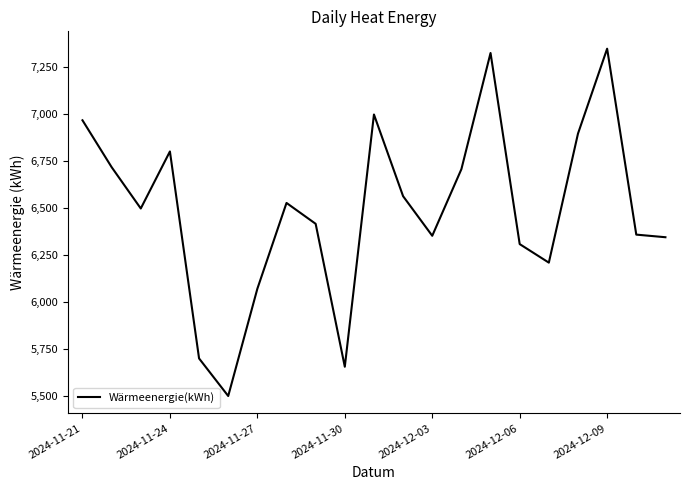

What is the difference between the maximum and minimum values?

1847.0